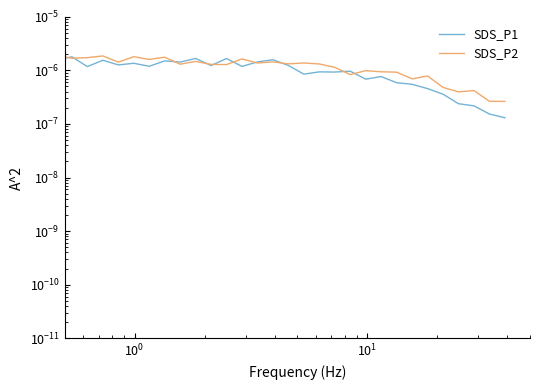

Rank the series by their average value, from highest to lowest.

SDS_P2, SDS_P1